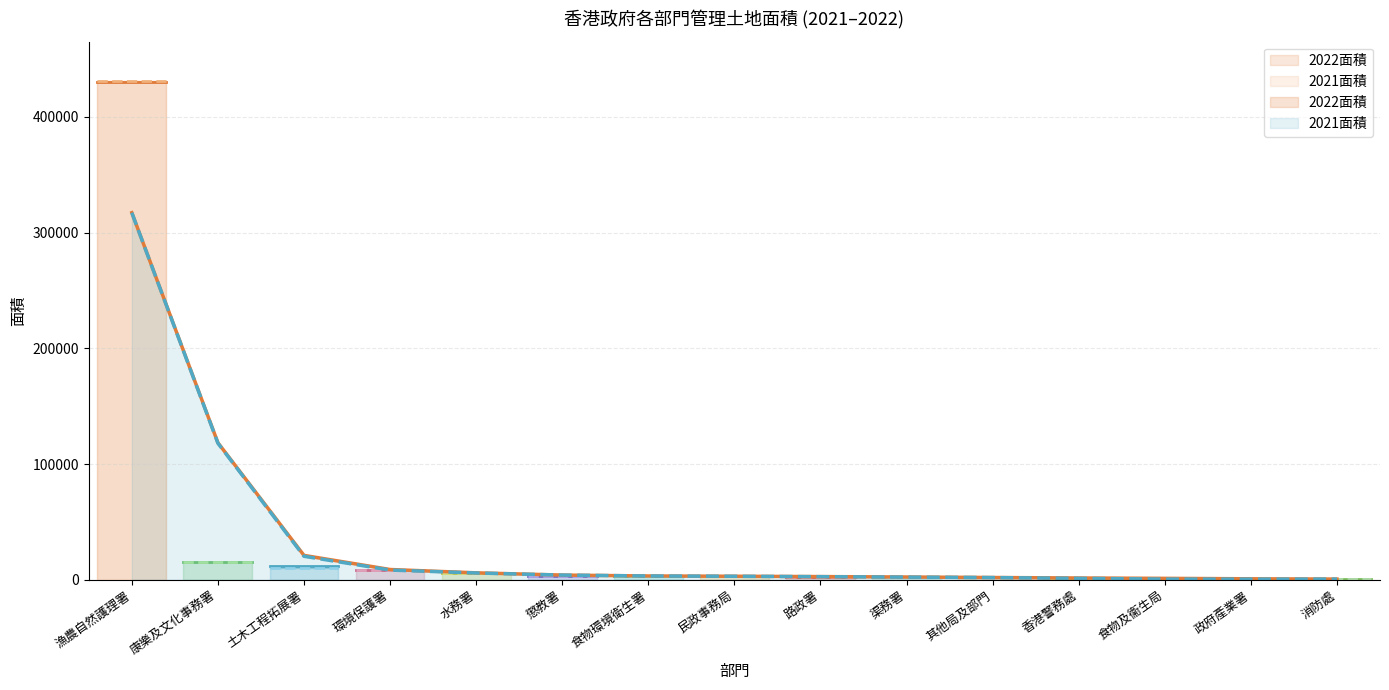

What are all the series names shown in the legend?

2022面積, 2021面積